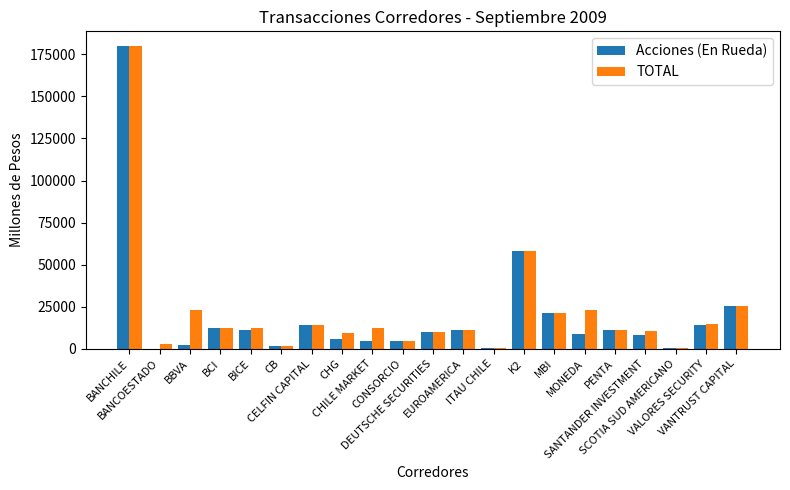

What is the maximum value shown in the chart?

179623.3